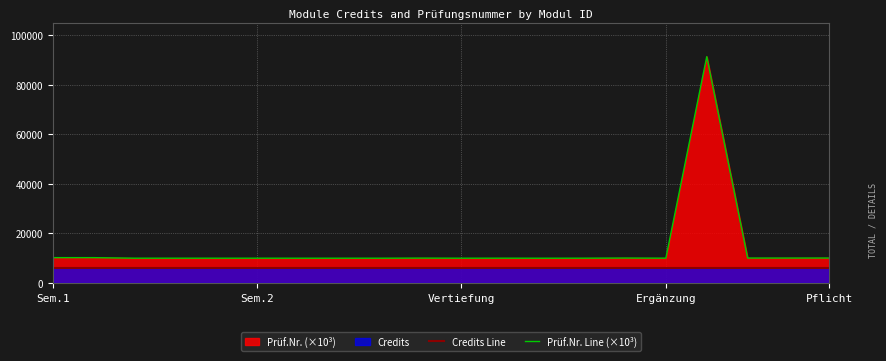

What is the difference between the second highest and minimum values in the Prüf.Nr. Line (×10³) series?

0.2